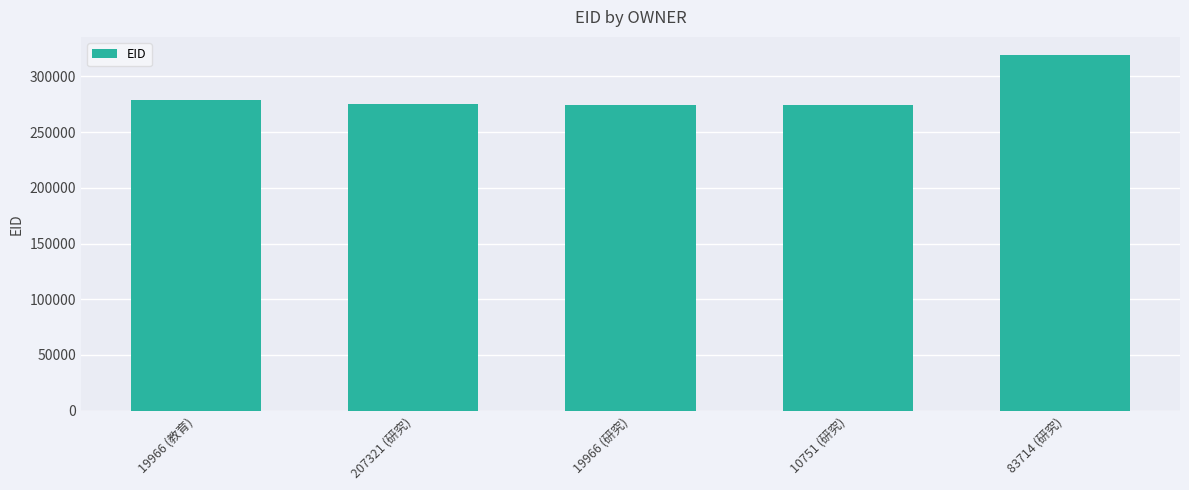

What is the value of the 4th bar from the left?

274609